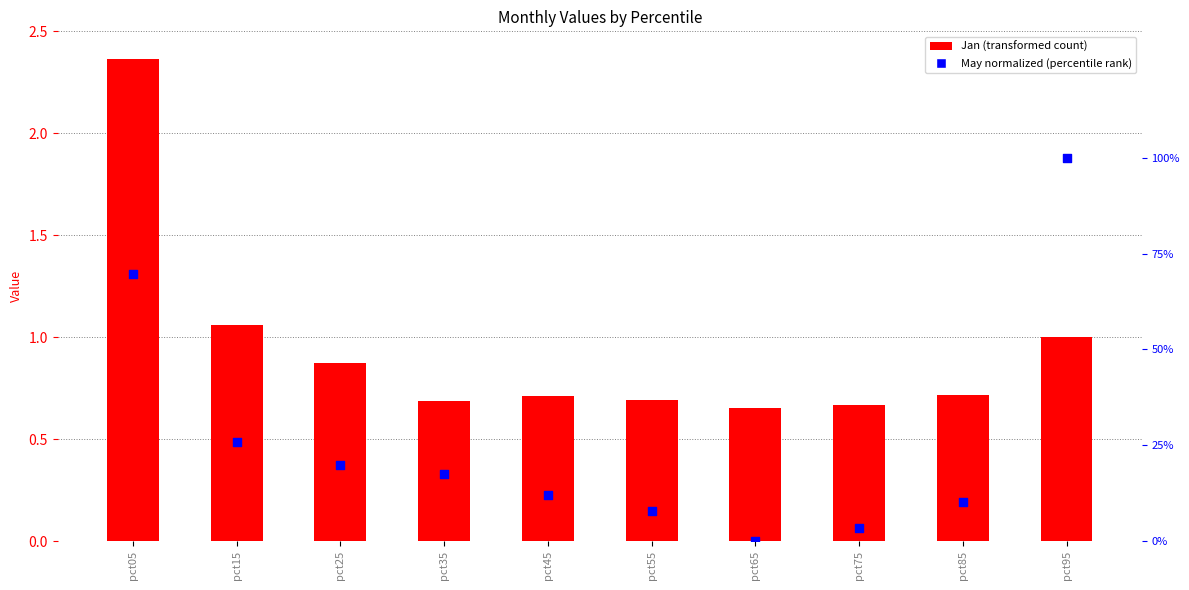

Which series contains the highest Y value?

percentile rank (May, normalized)